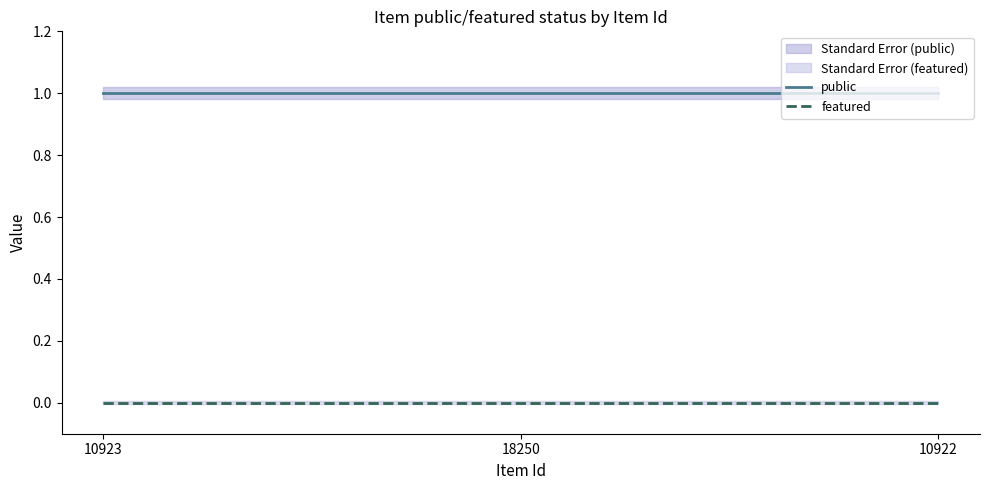

Rank the categories by public value from highest to lowest.

10923, 18250, 10922